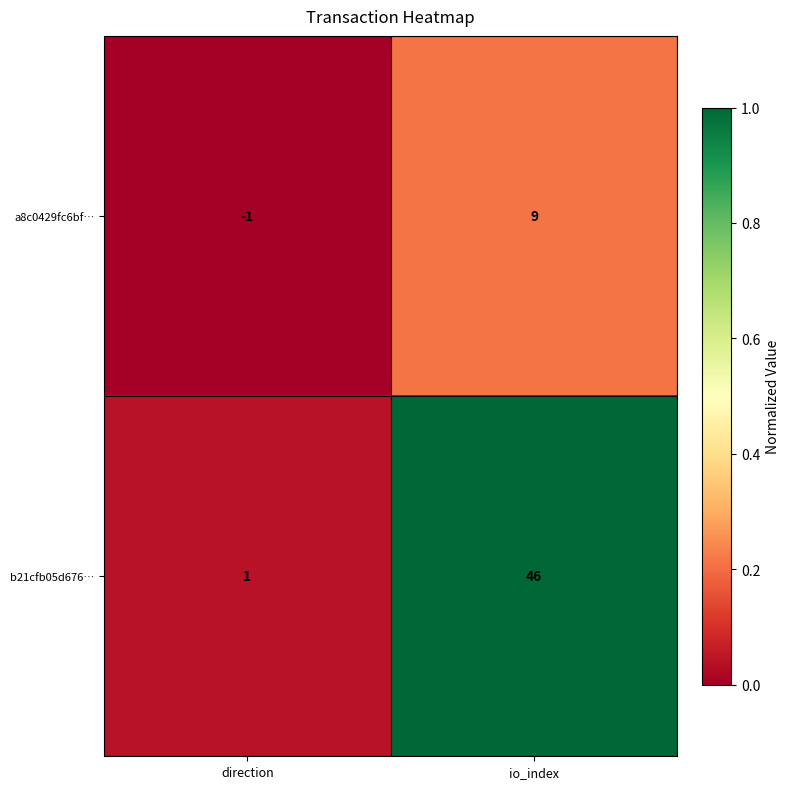

List the series in order of their overall mean, lowest first.

a8c0429fc6bf…, b21cfb05d676…